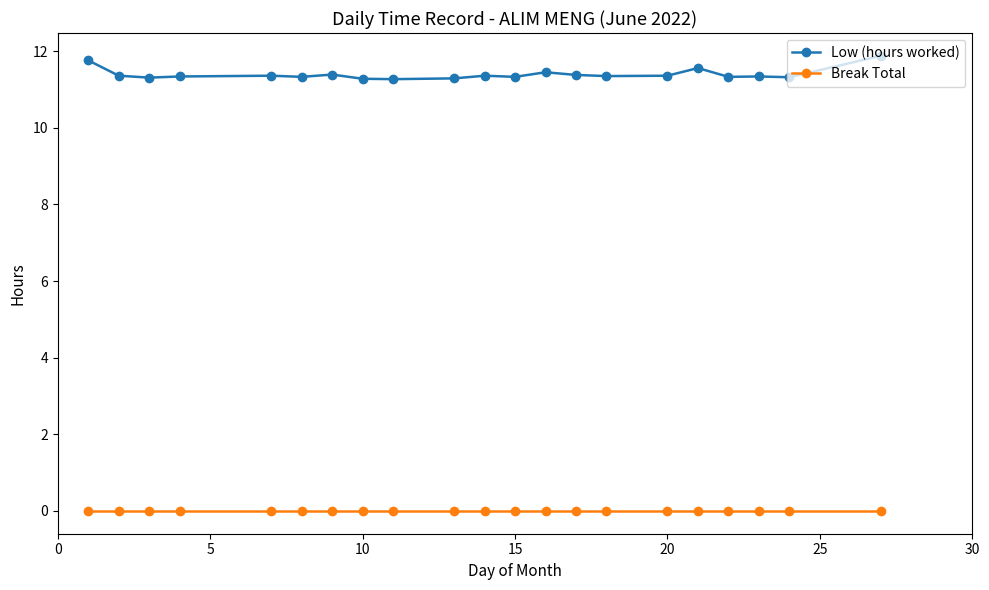

What is the maximum value shown in the chart?

11.9